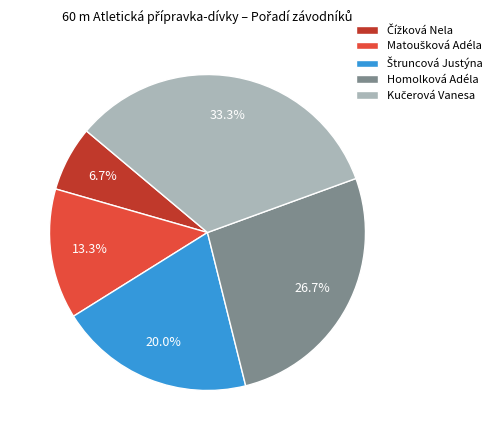

To the nearest percent, what is the average slice percentage?

20%